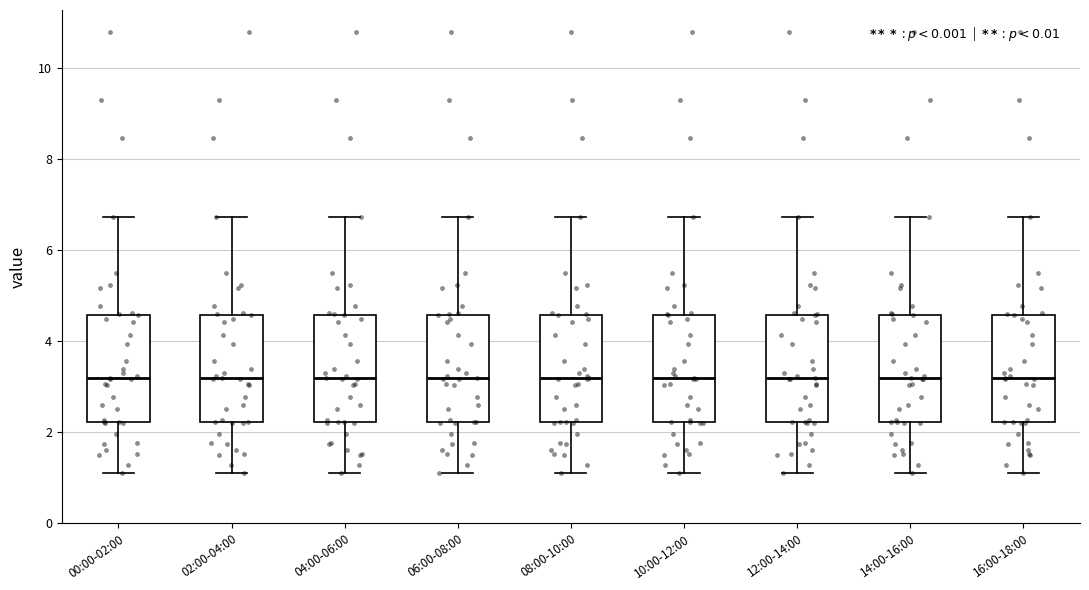

Where does the lower whisker of the box for 12:00-14:00 end on the y-axis? The values are not printed on the chart, so give them approximately, as read against the axis.

1.2